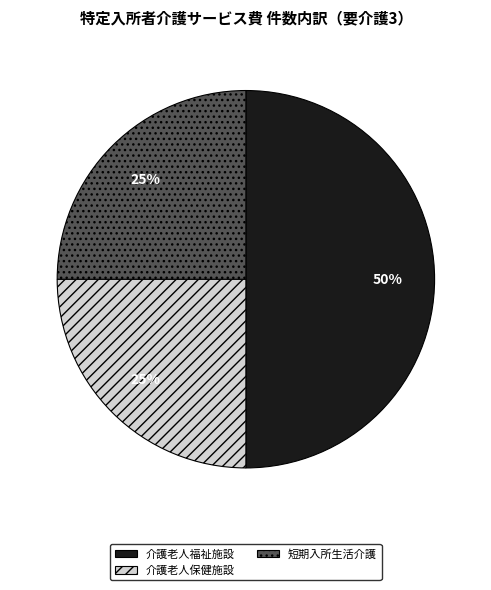

To the nearest percent, what is the difference between the largest and smallest slice percentages?

25%